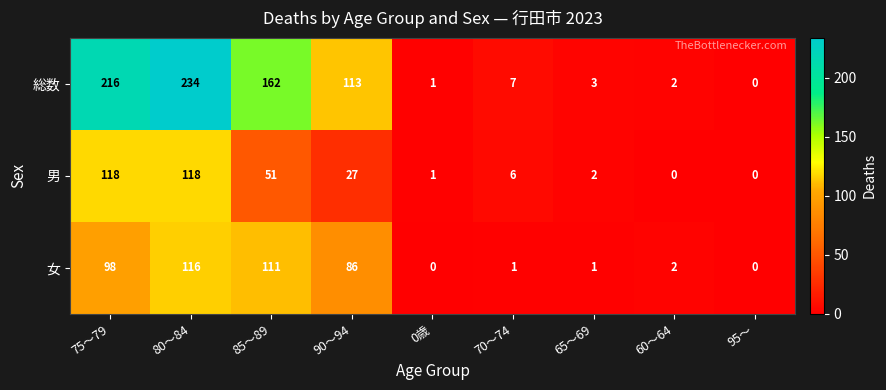

What is the average value of the 男 series?

36